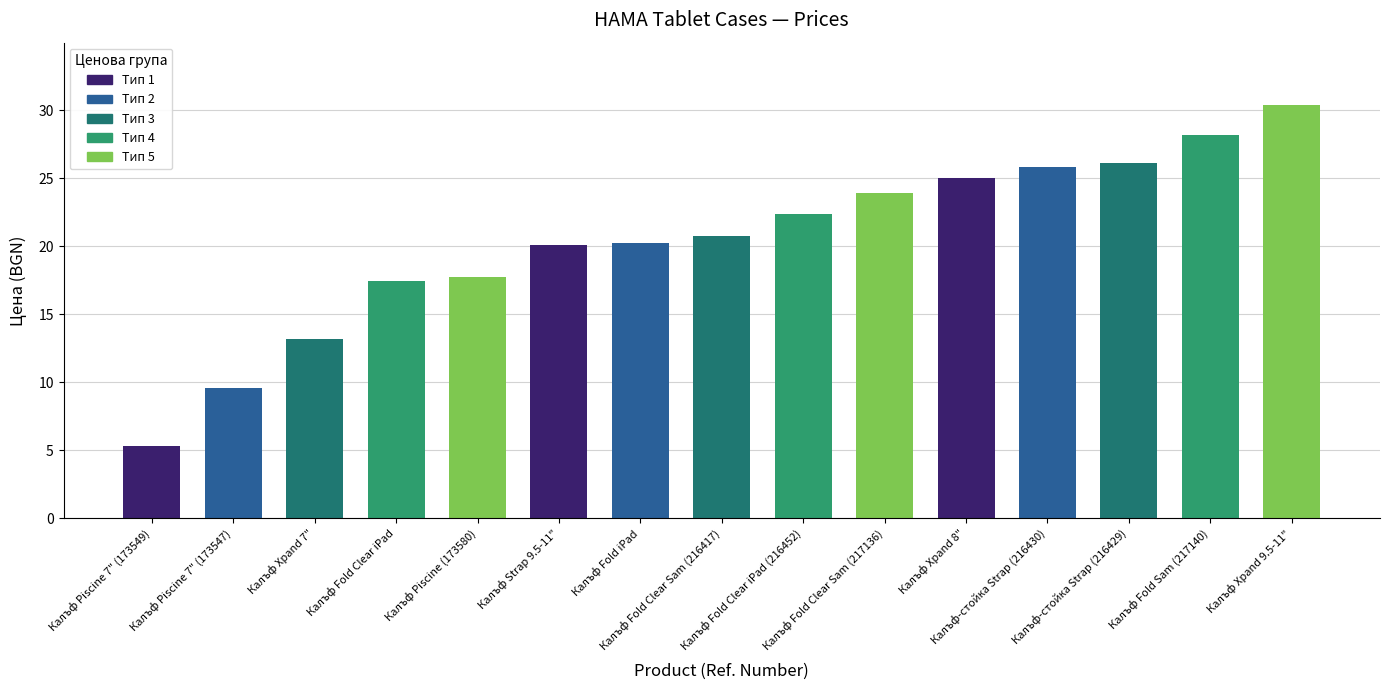

What is the value of the 12th bar from the left?

25.8